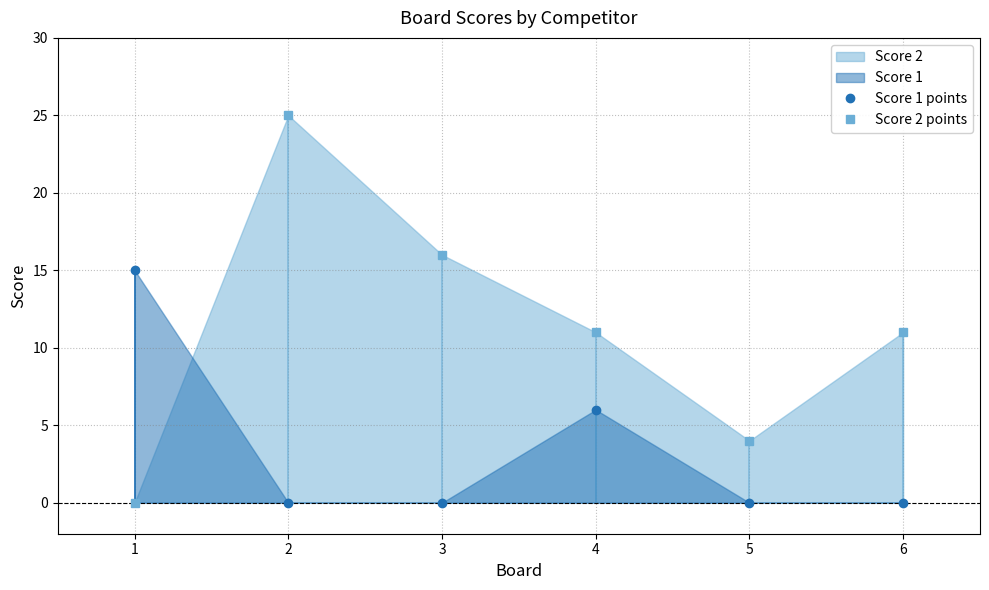

Rank the series by their maximum value, from highest to lowest.

Score 2 points, Score 1 points